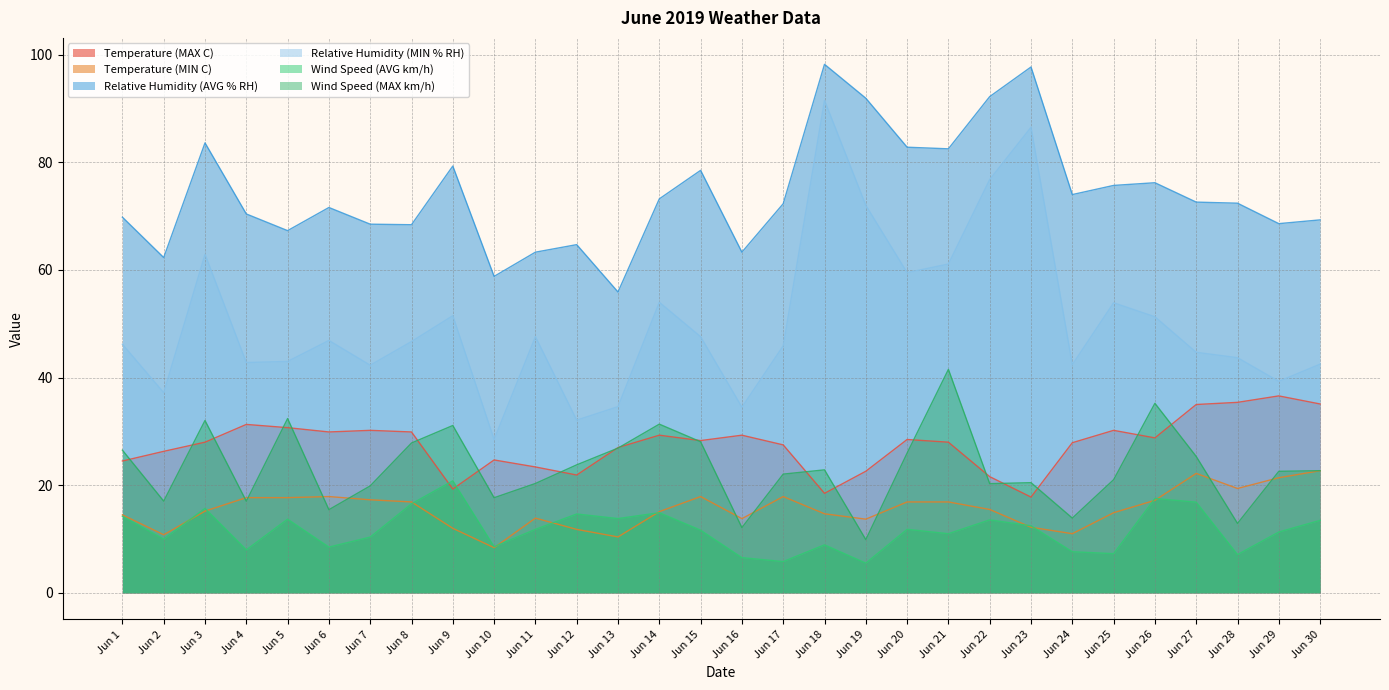

What is the average value of the Temperature (MAX C) series?

27.6